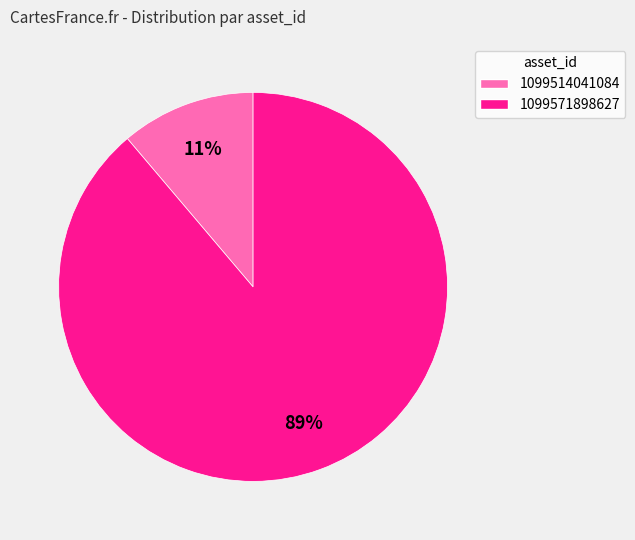

The 1099571898627 slice represents 78% of the pie. True or false?

False